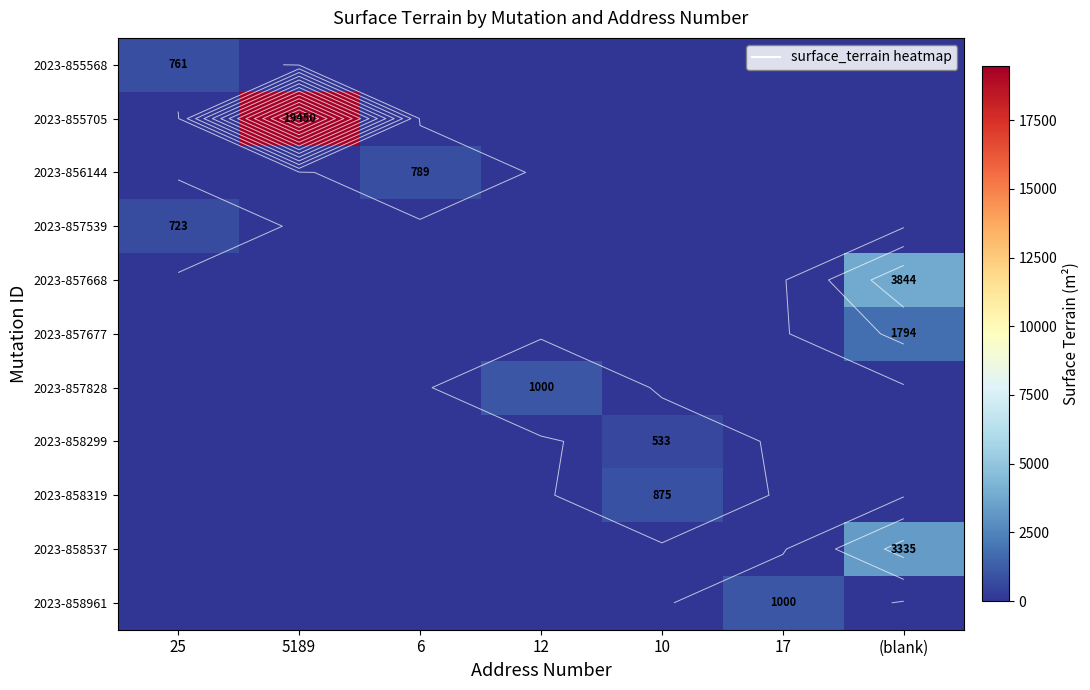

How many data points in 2023-858961 are above 0?

1